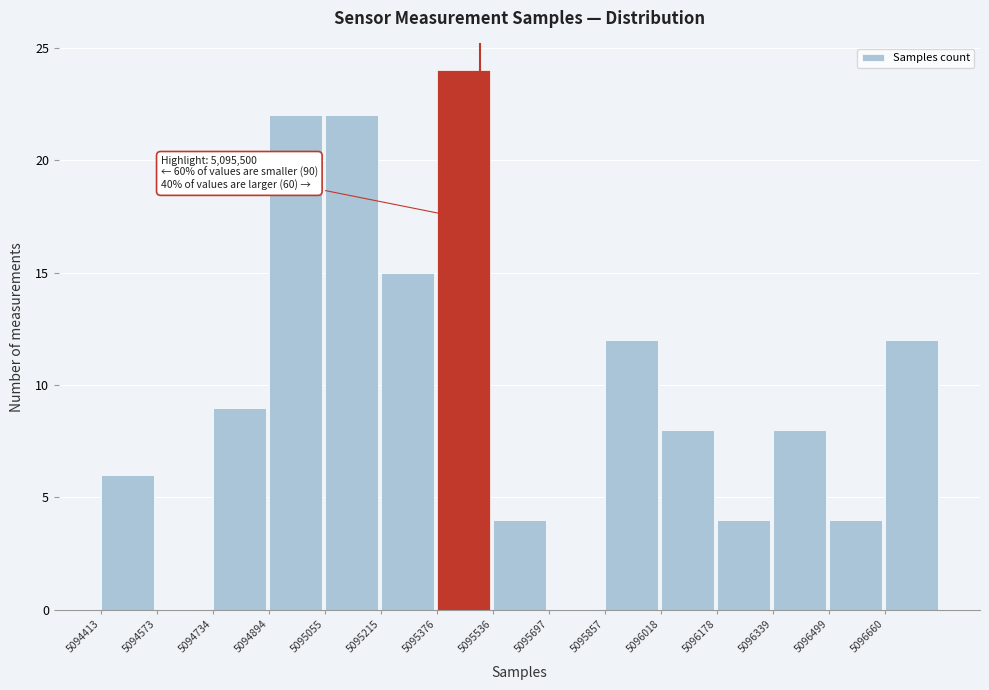

Over which range of the x-axis is the bar tallest?

5095380 to 5095540